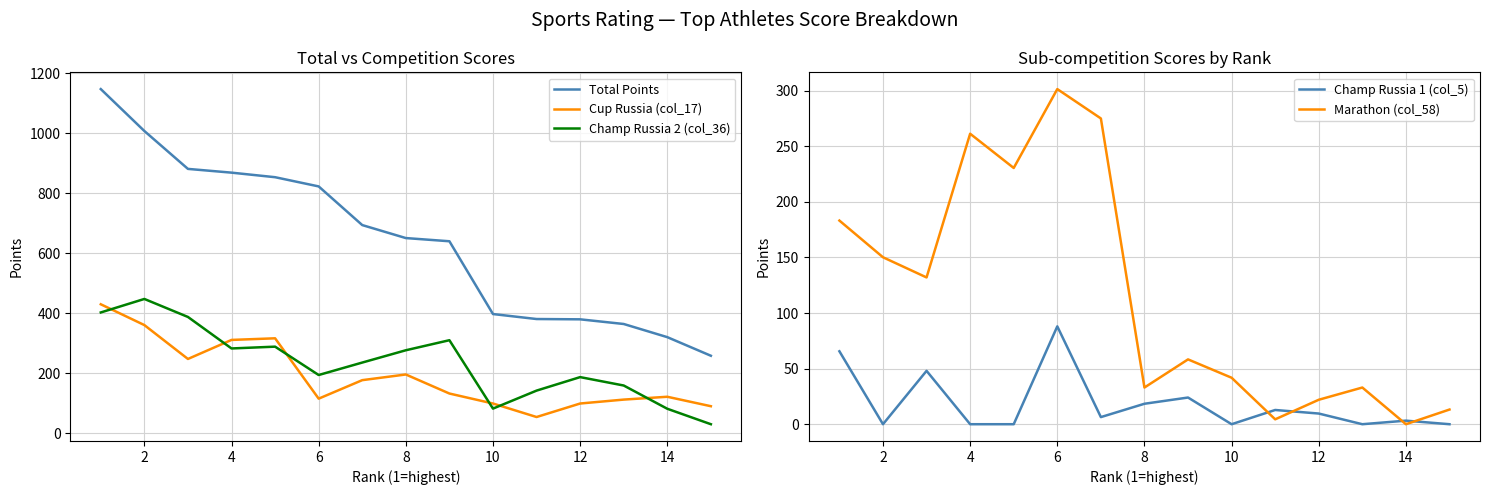

What is the value of the Cup Russia (col_17) point at the 13th from the left?

176.8